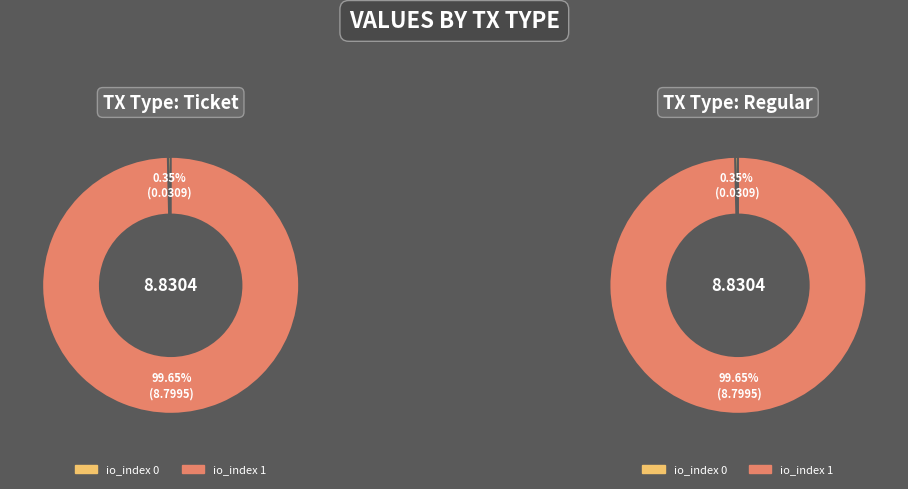

What is the total percentage of io_index 0 and io_index 1?

100.0%